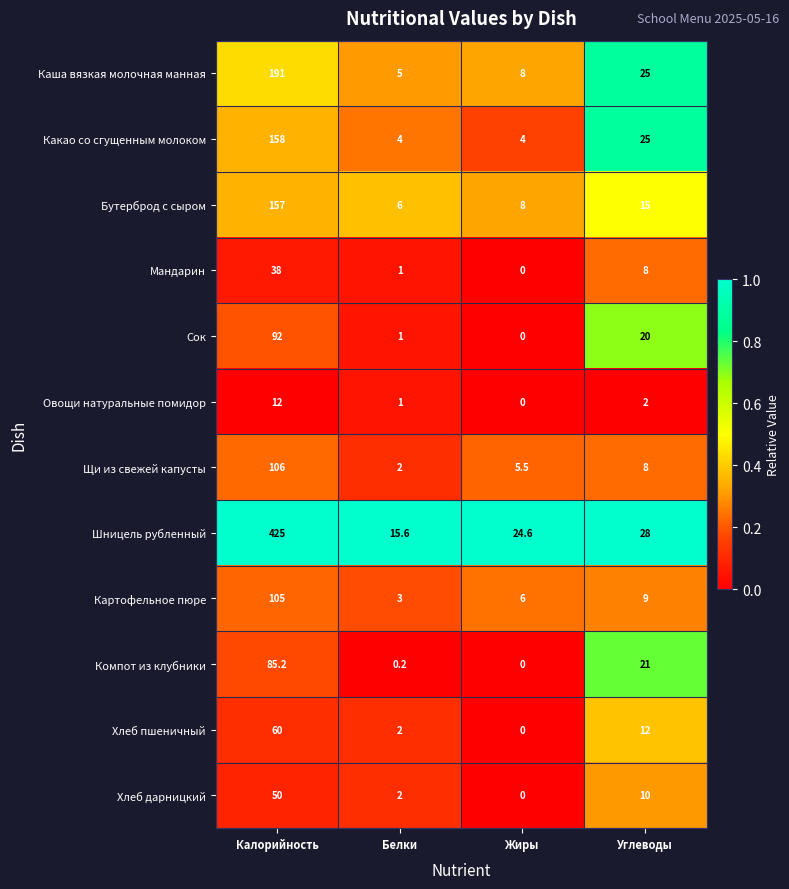

List the series in order of their peak value, lowest first.

Овощи натуральные помидор, Мандарин, Хлеб дарницкий, Хлеб пшеничный, Компот из клубники, Сок, Картофельное пюре, Щи из свежей капусты, Бутерброд с сыром, Какао со сгущенным молоком, Каша вязкая молочная манная, Шницель рубленный